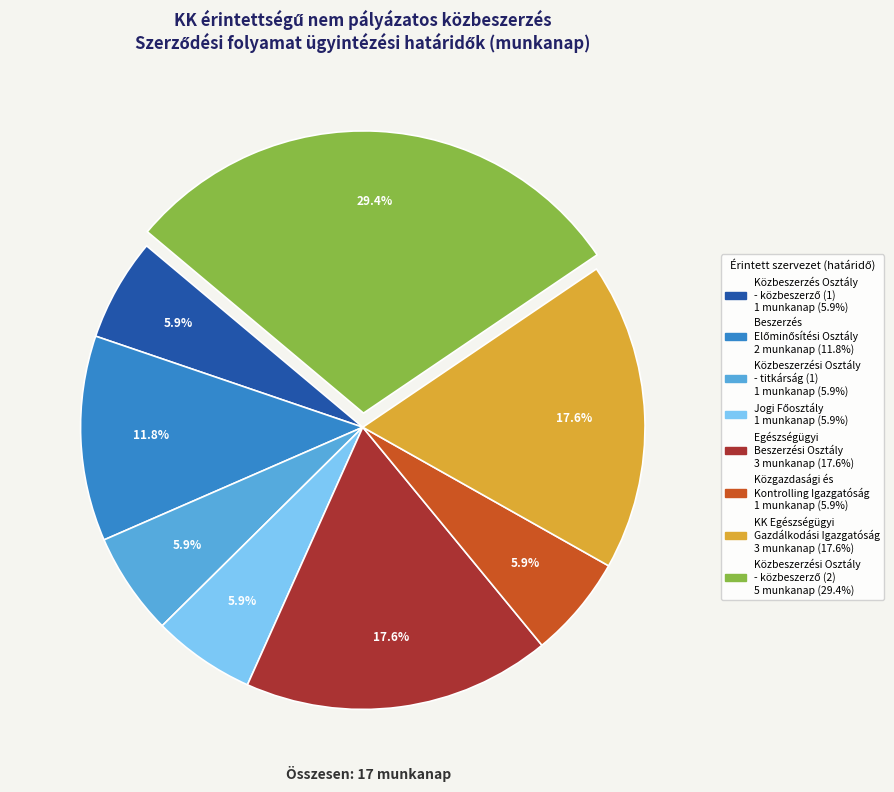

To the nearest percent, what is the difference between the largest and smallest slice percentages?

24%